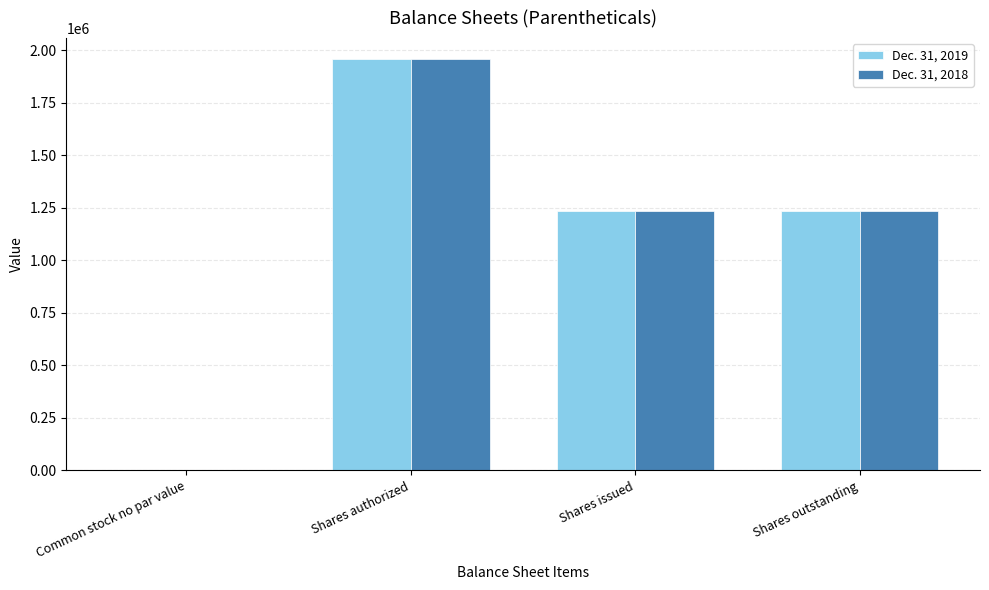

What is the total value across all series at Shares authorized?

3920000